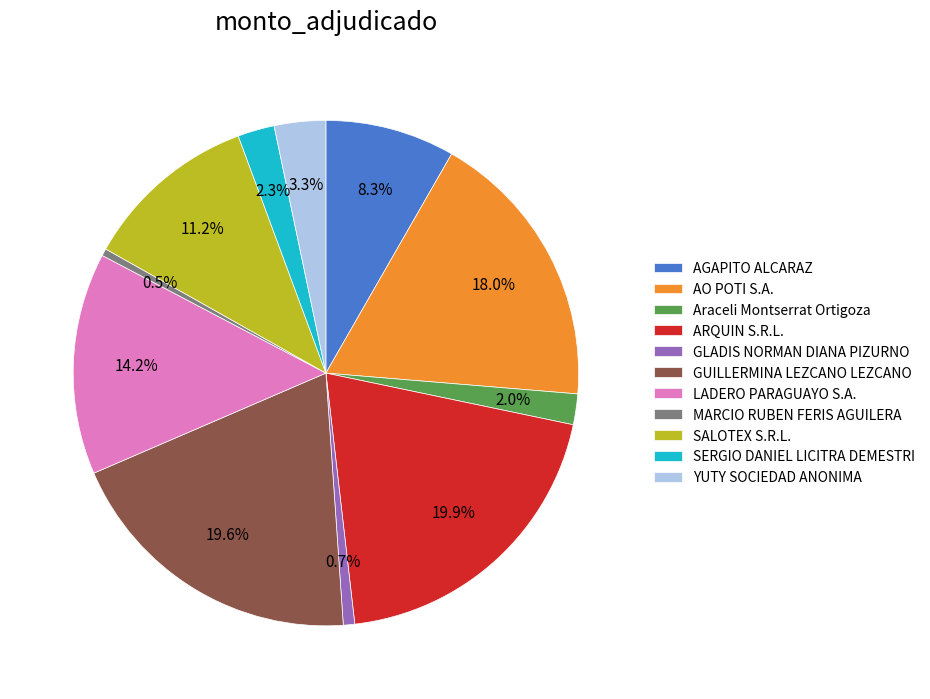

Approximately how many times larger is the value at Araceli Montserrat Ortigoza compared to GLADIS NORMAN DIANA PIZURNO?

2.7